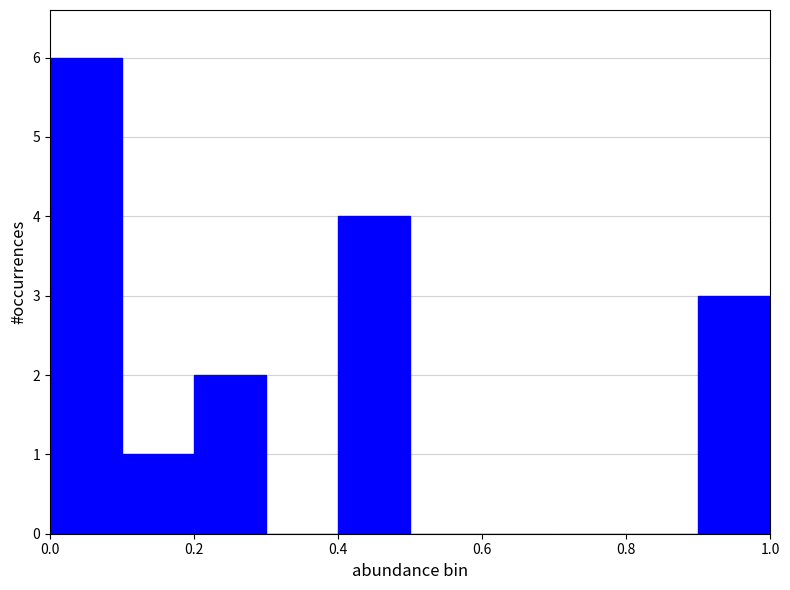

How tall is the bar that spans 0.2 to 0.3 on the x-axis? The values are not printed on the chart, so give them approximately, as read against the axis.

2